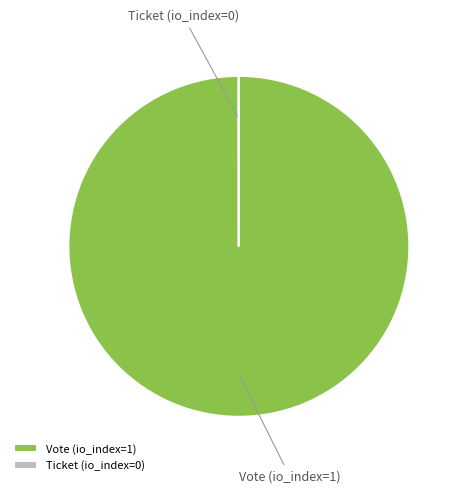

The Vote (io_index=1) slice represents 100% of the pie. True or false?

True